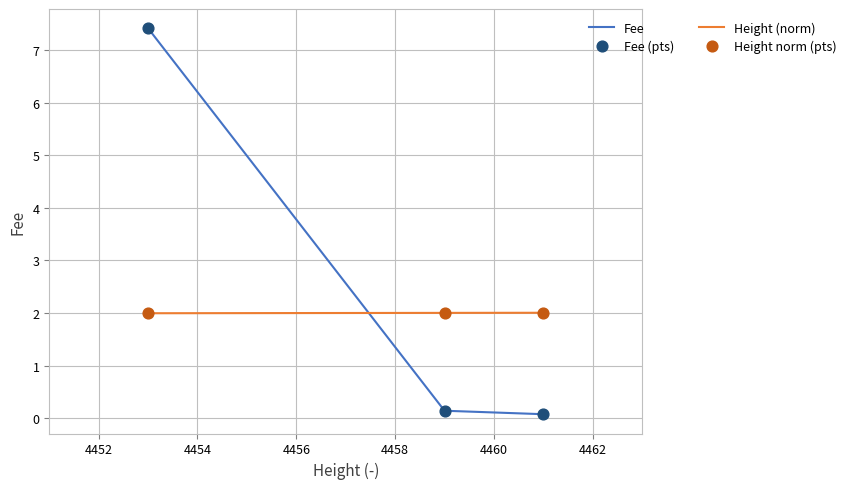

Which series has the largest range (max minus min)?

Fee